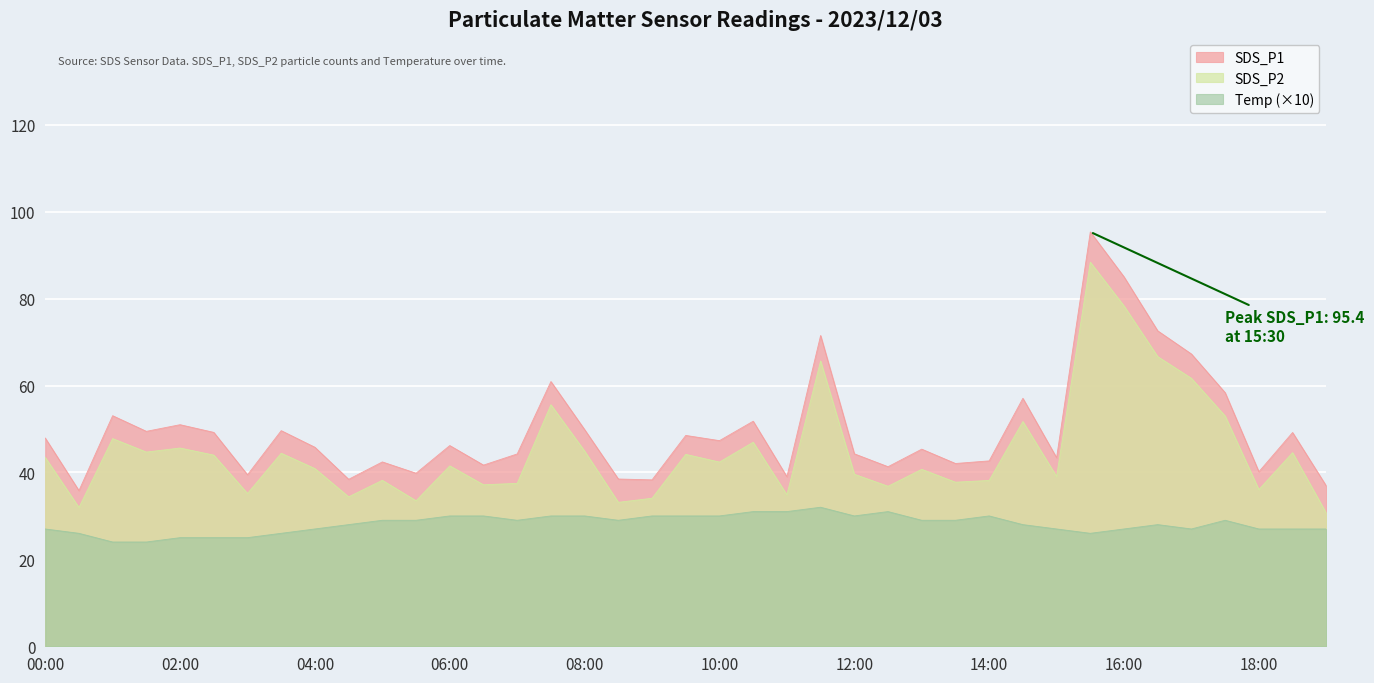

At how many categories does at least one series exceed 84?

2